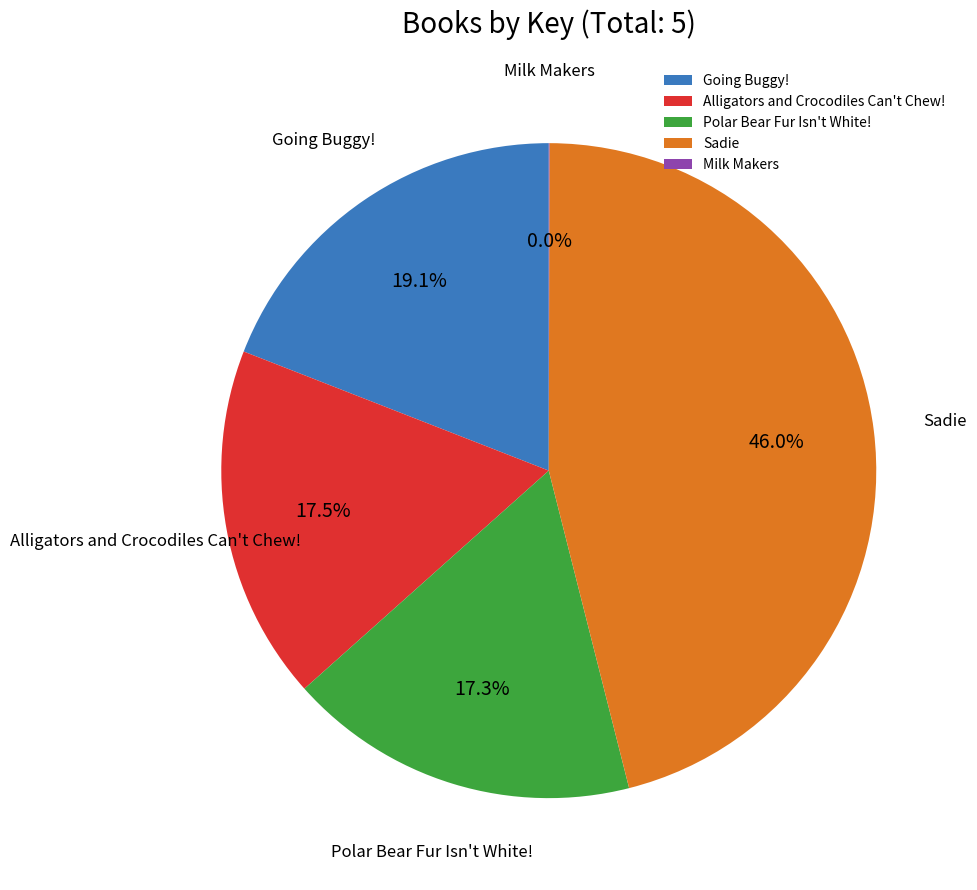

To the nearest percent, what is the difference between the largest and smallest slice percentages?

46%